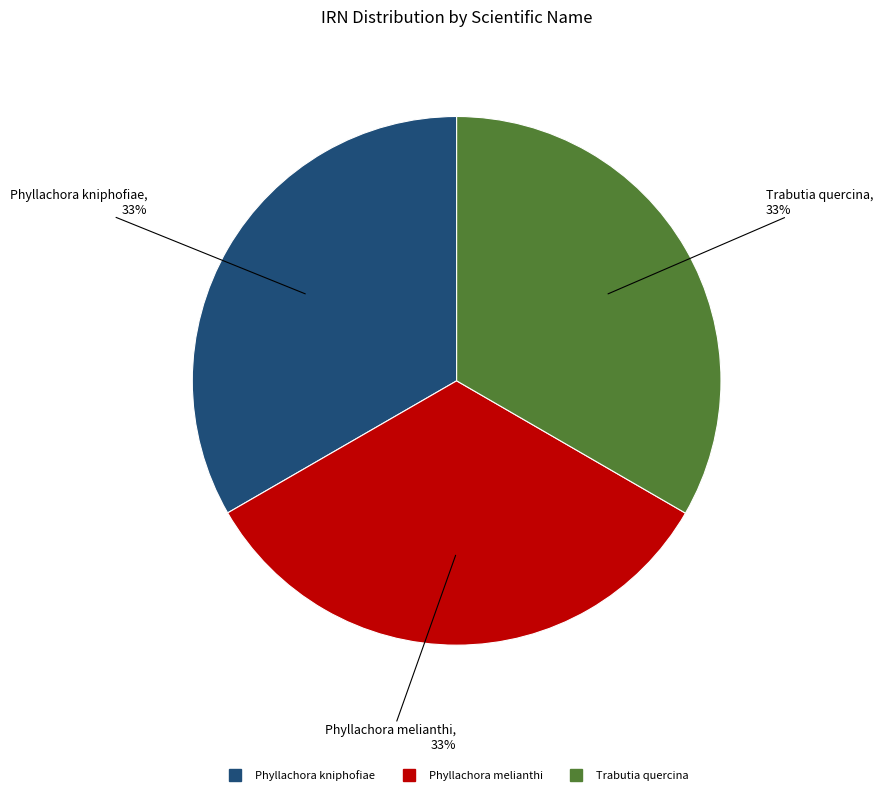

True or false: Trabutia quercina accounts for 22% of the total.

False